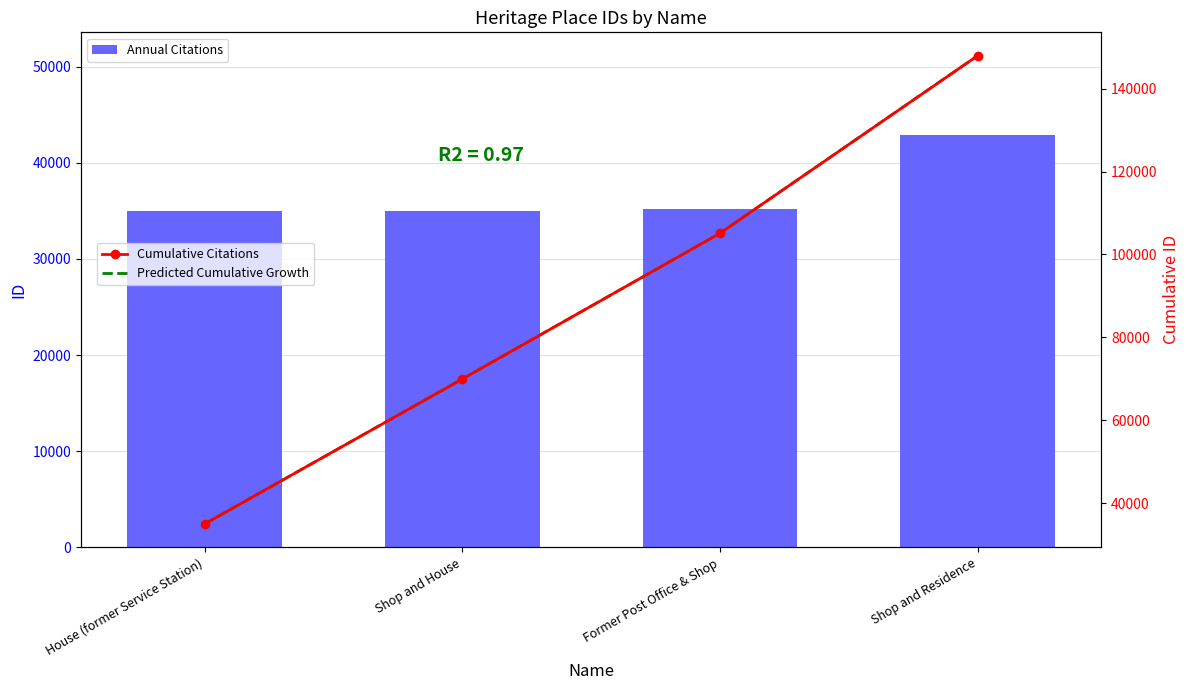

How many groups of bars are there?

4